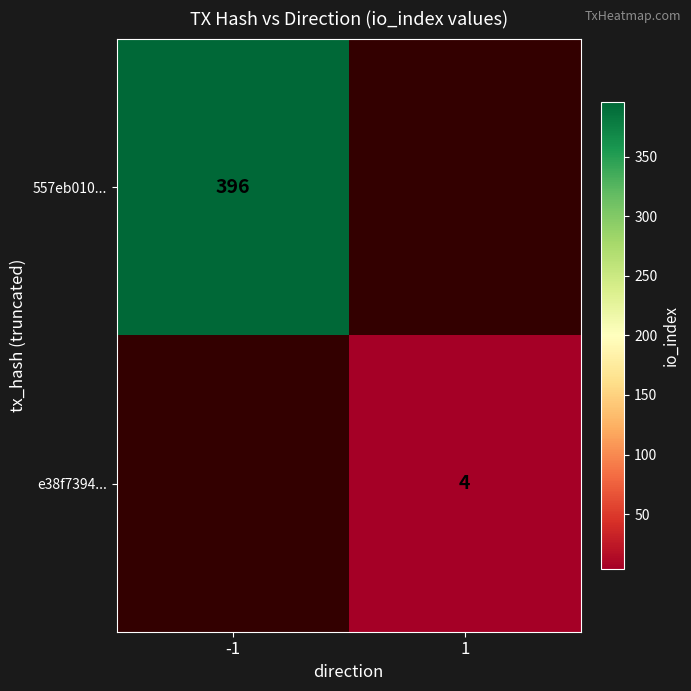

True or false: e38f7394... has a value of 4 at 1.

True